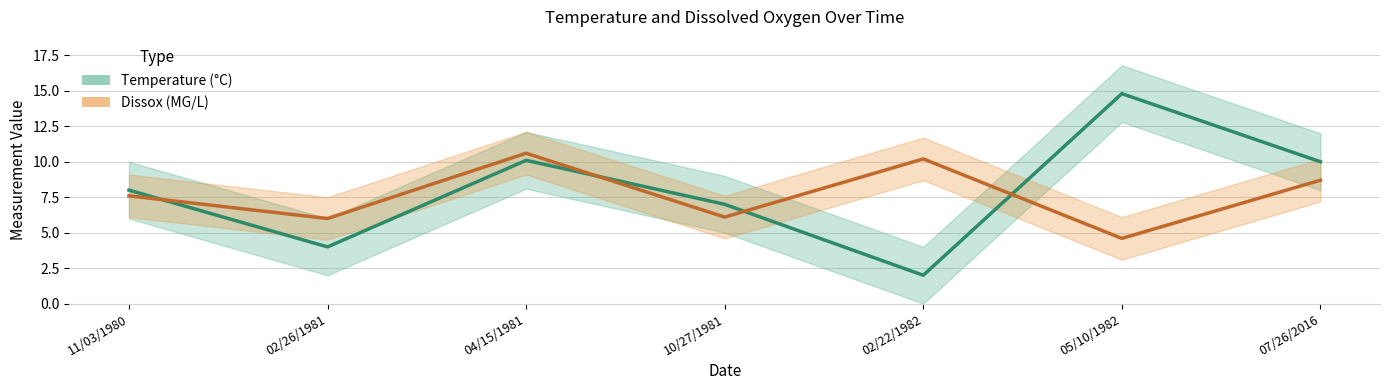

At which category is the sum across all series the highest?

04/15/1981